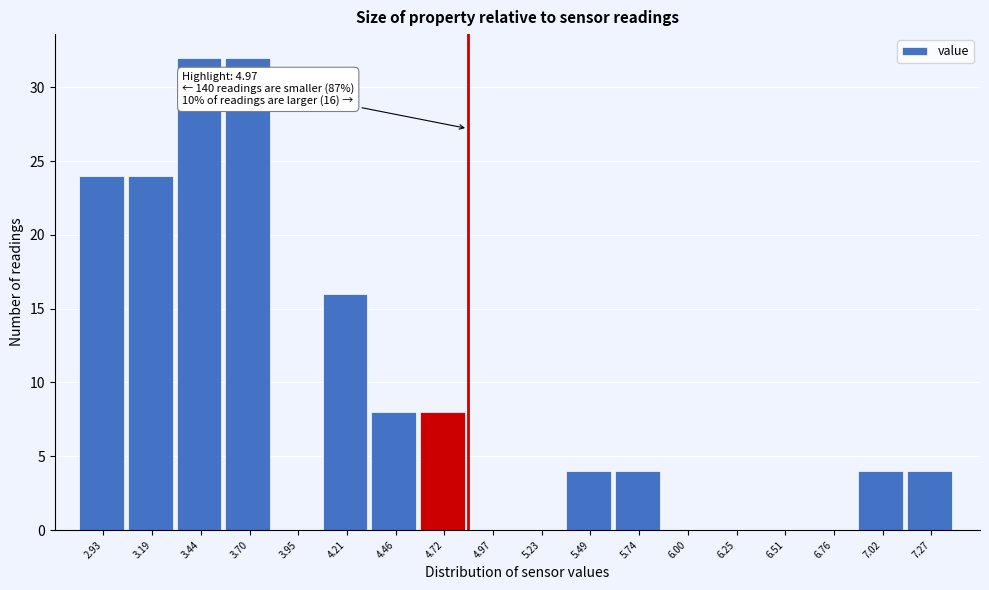

Reading left to right, transcribe all the data shown in this chart.

2.93=24	3.19=24	3.44=32	3.70=32	3.95=0	4.21=16	4.46=8	4.72=8	4.97=0	5.23=0	5.49=4	5.74=4	6.00=0	6.25=0	6.51=0	6.76=0	7.02=4	7.27=4